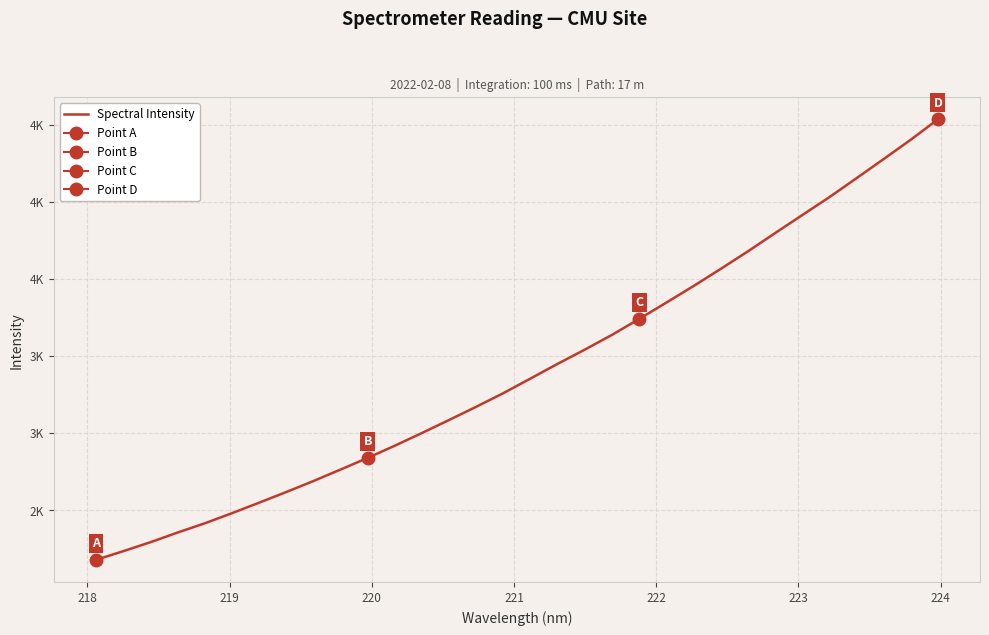

The chart shows a value of 6874.5 at 31. True or false?

False